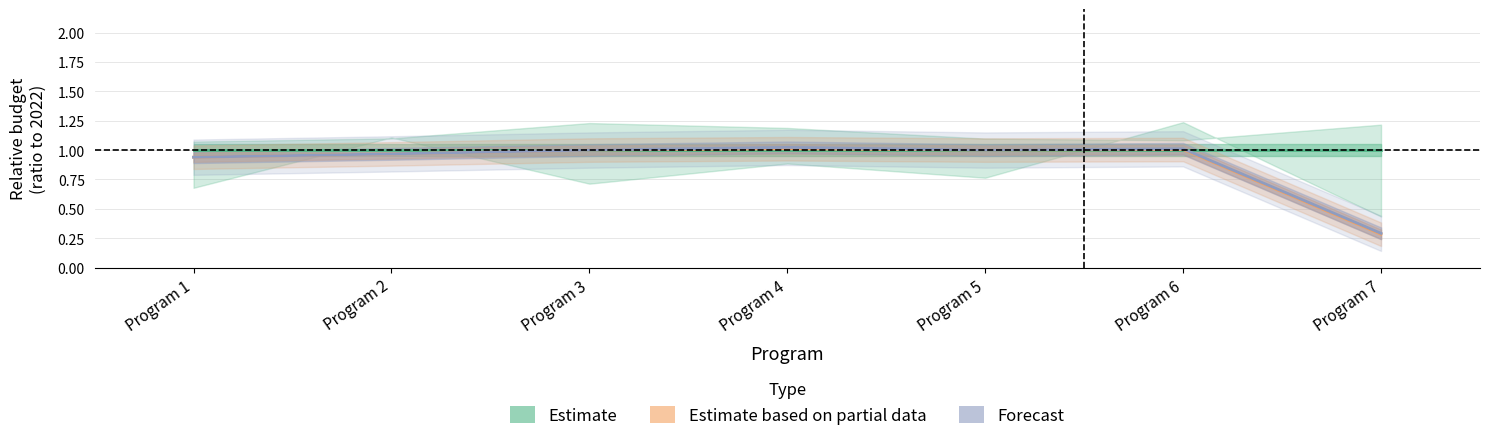

Rank the categories by Estimate based on partial data value from highest to lowest.

Program 4, Program 6, Program 3, Program 5, Program 2, Program 1, Program 7